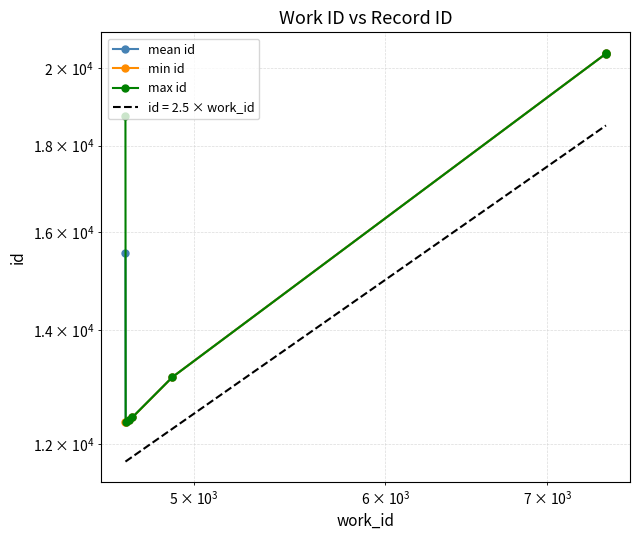

Rank the series by their average value, from lowest to highest.

min id, mean id, max id